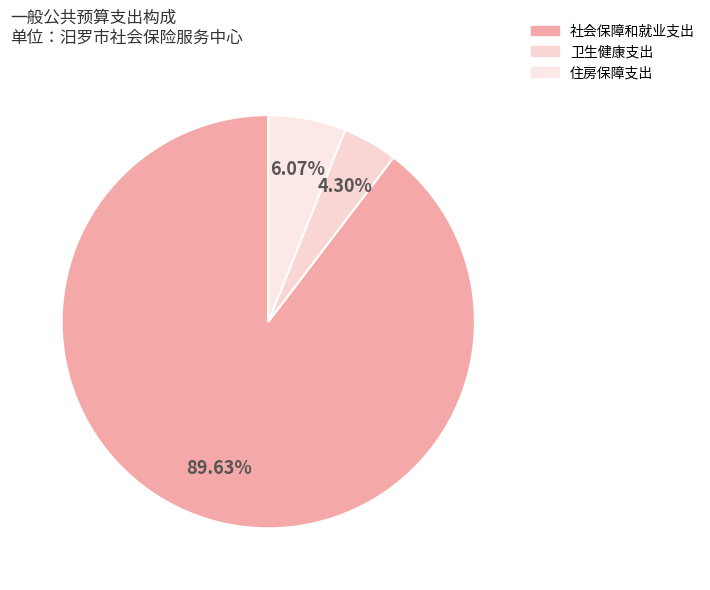

Does 社会保障和就业支出 account for over 50% of the chart?

Yes